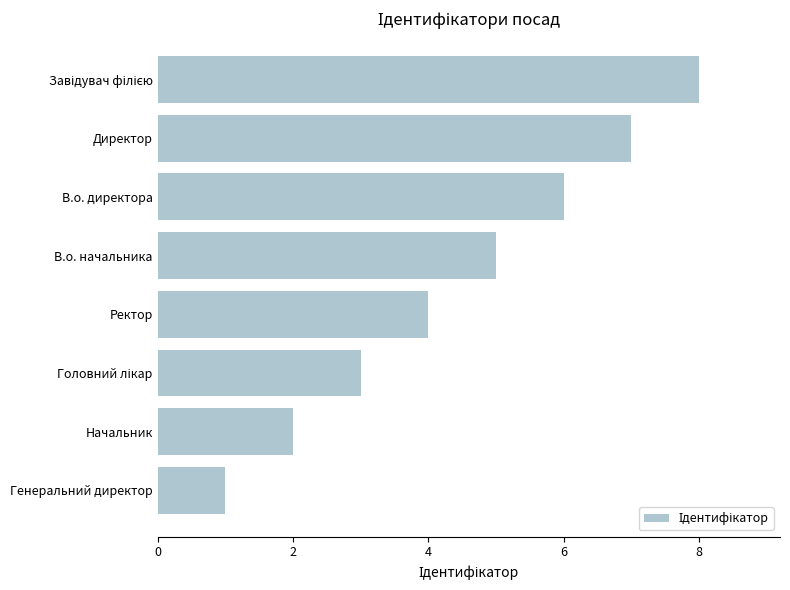

Between Начальник and Директор, which is larger?

Директор